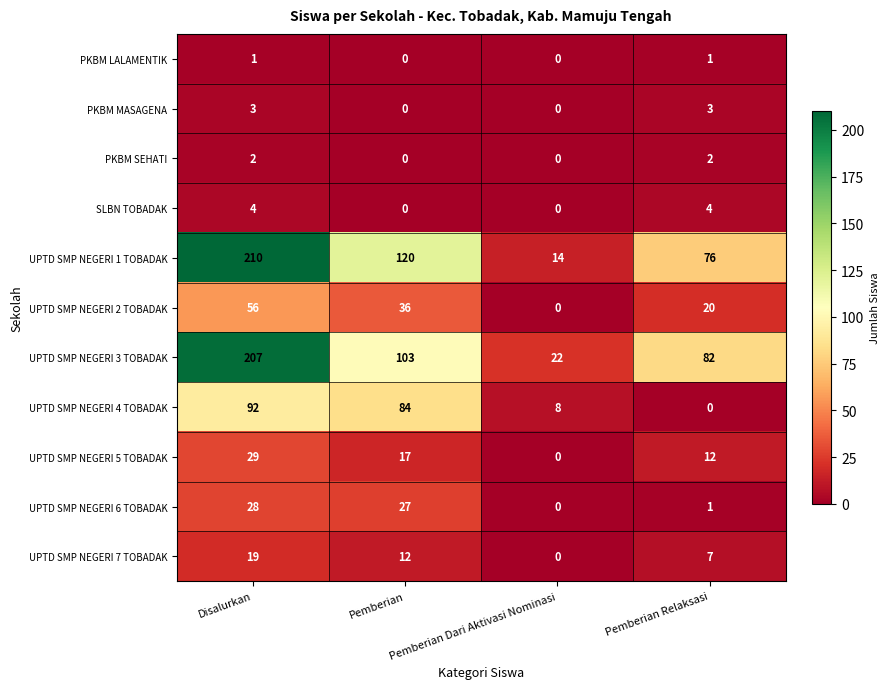

What is the total value across all series at Pemberian Relaksasi?

208